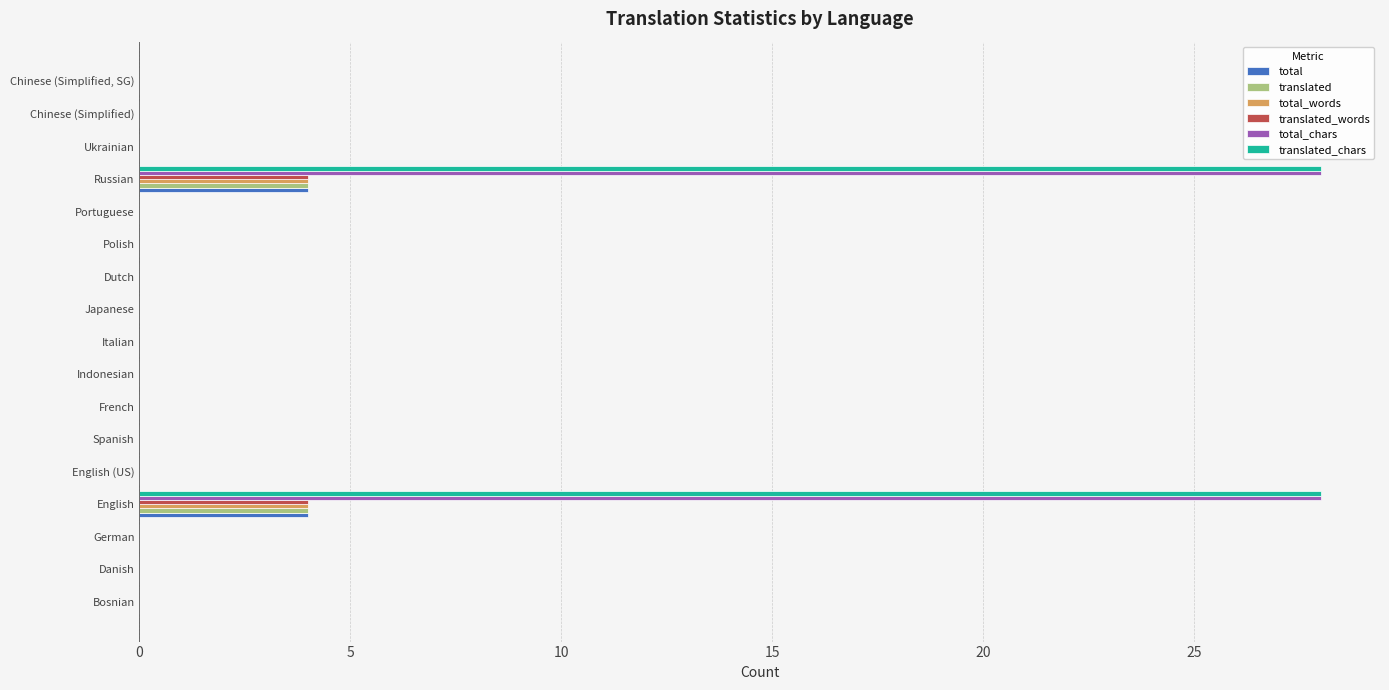

The total_chars series shows 0 at Ukrainian. True or false?

True